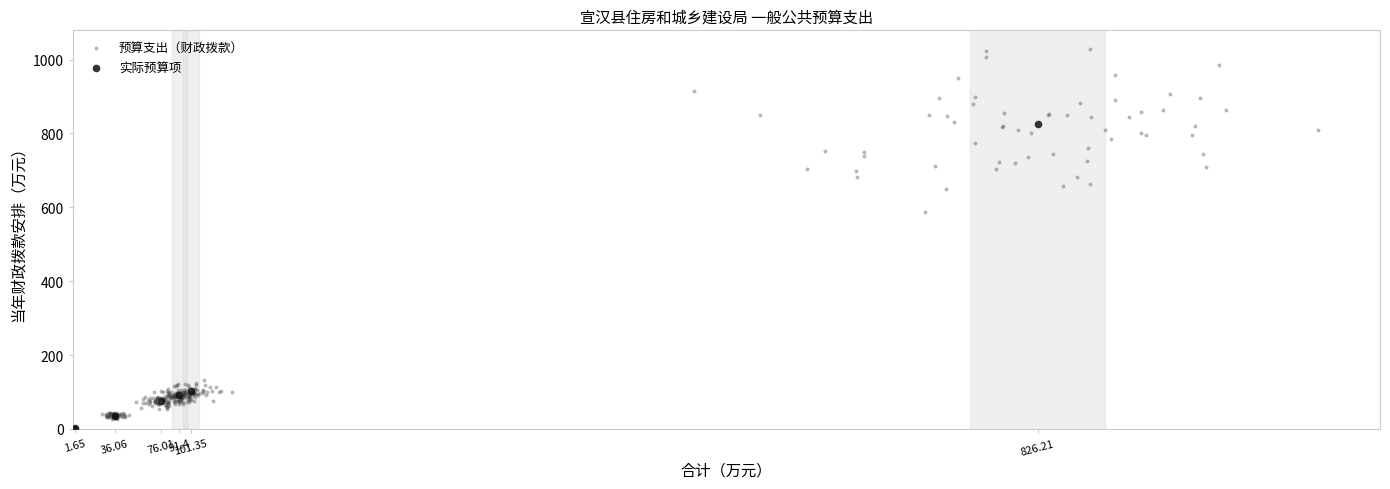

Which series has the largest Y range (max minus min)?

预算支出（财政拨款）